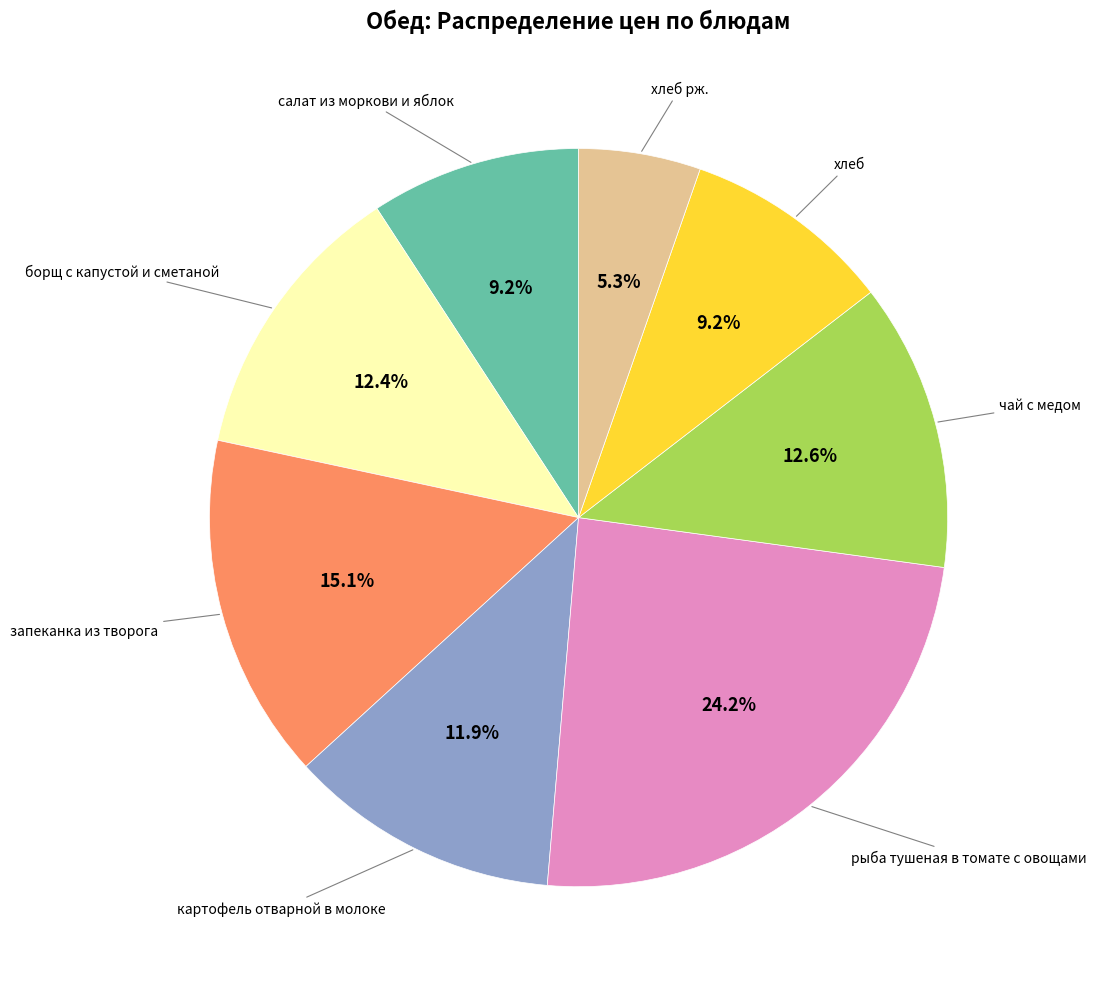

Is there a majority slice in this chart?

No